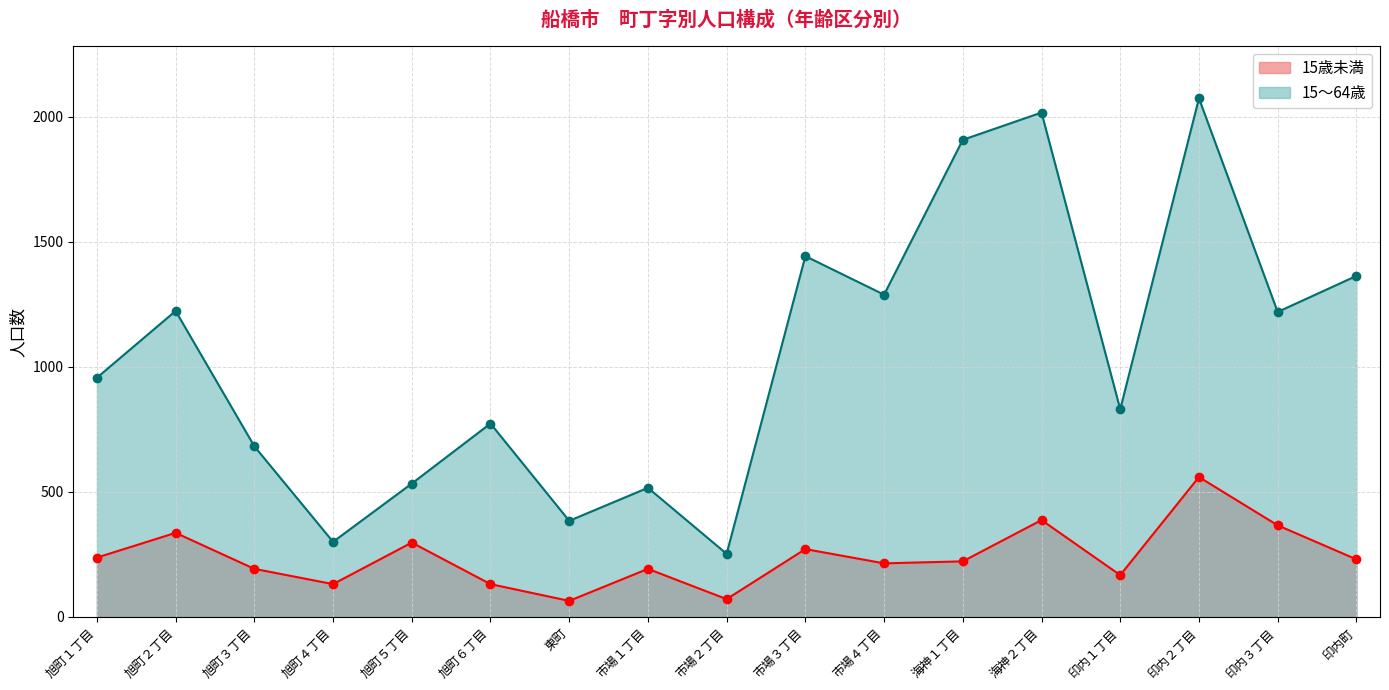

What is the smallest value displayed?

64